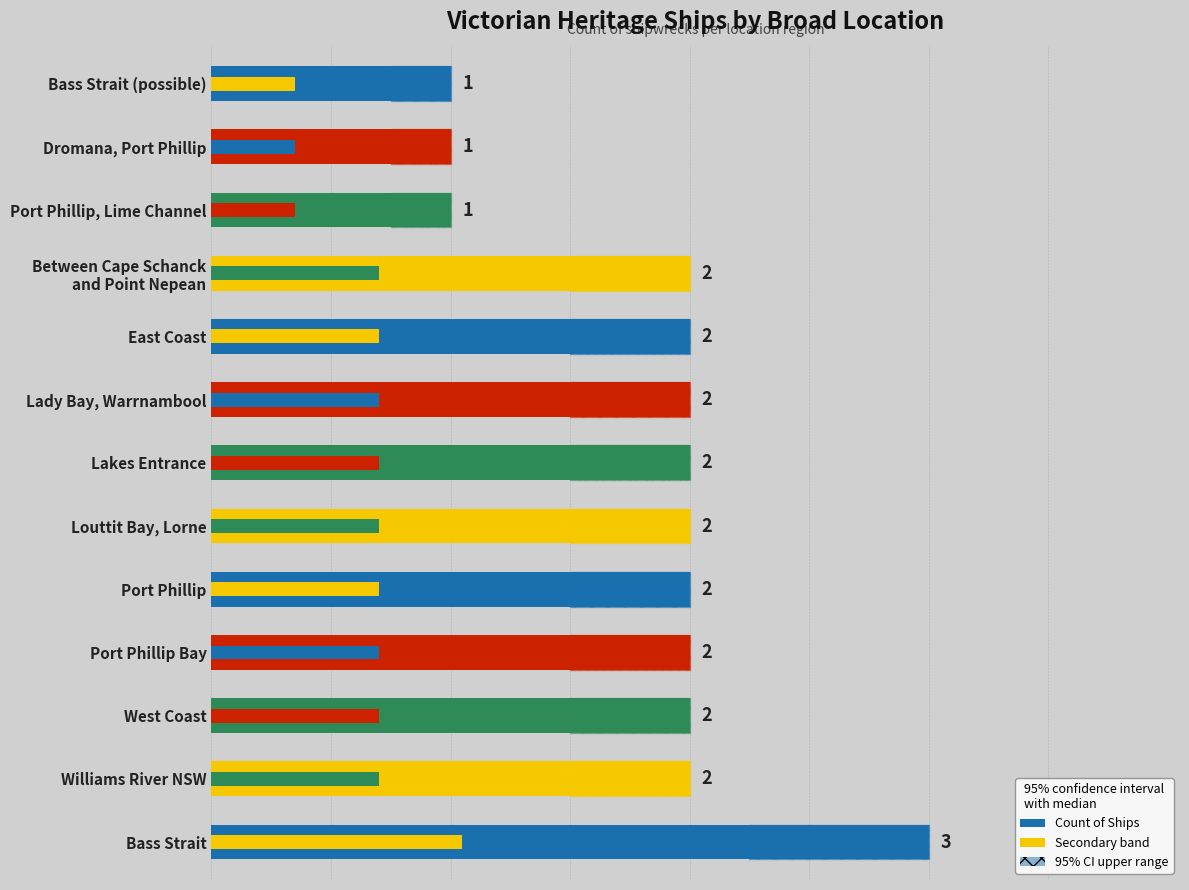

Count the values in the range 2 to 3.

10